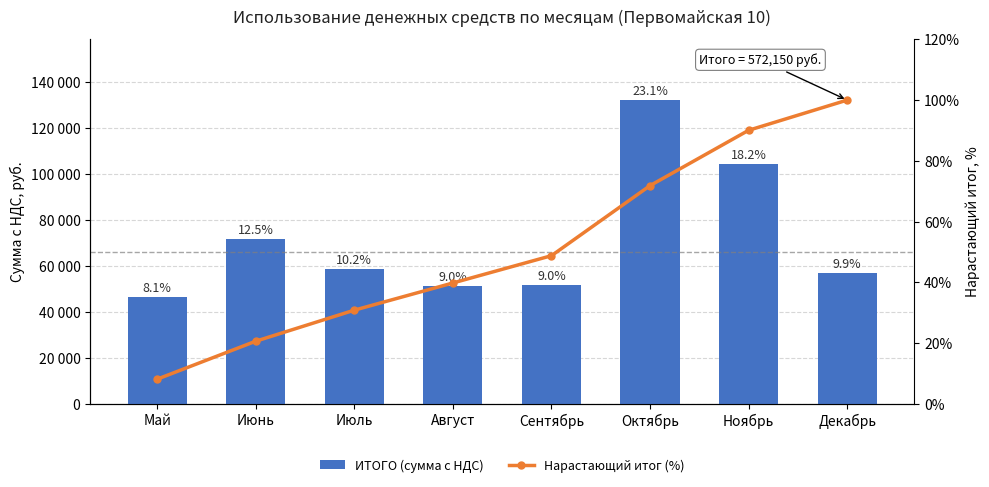

What is the difference between the maximum and minimum values in the Нарастающий итог (%) series?

91.9